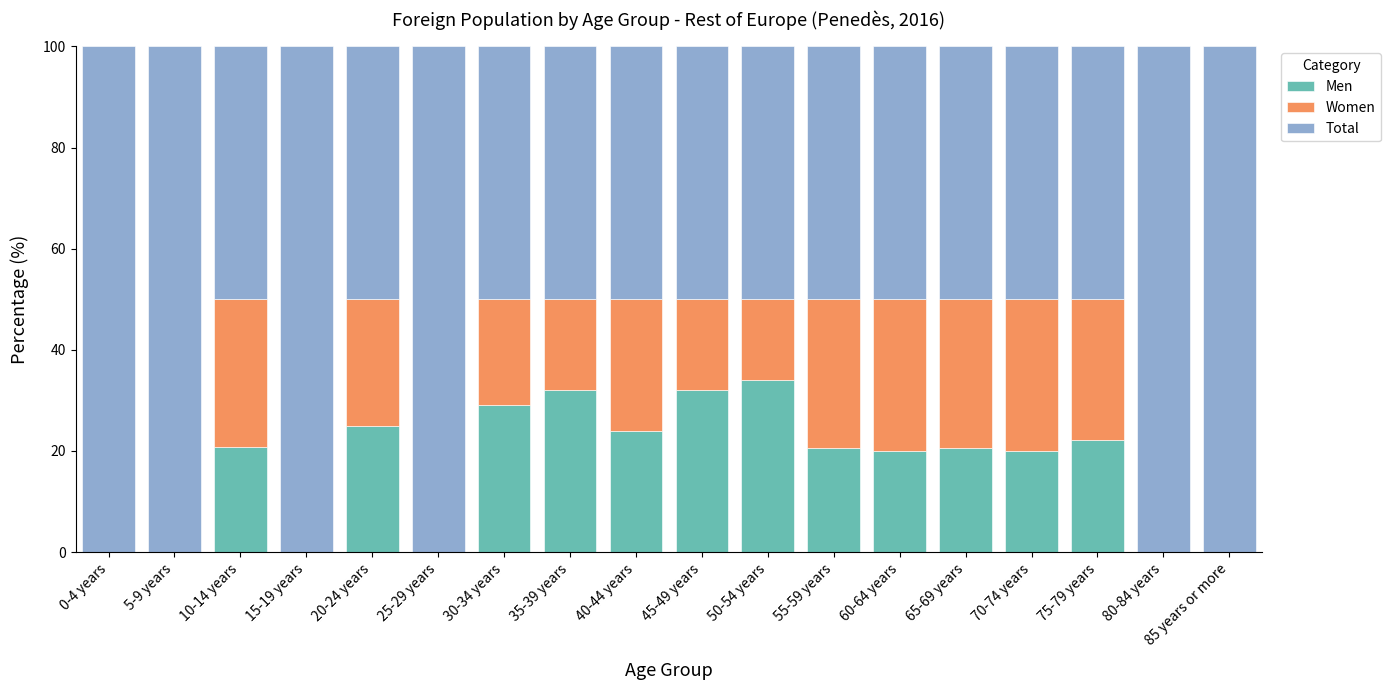

Is it true that Men equals 34.0 at 50-54 years?

True